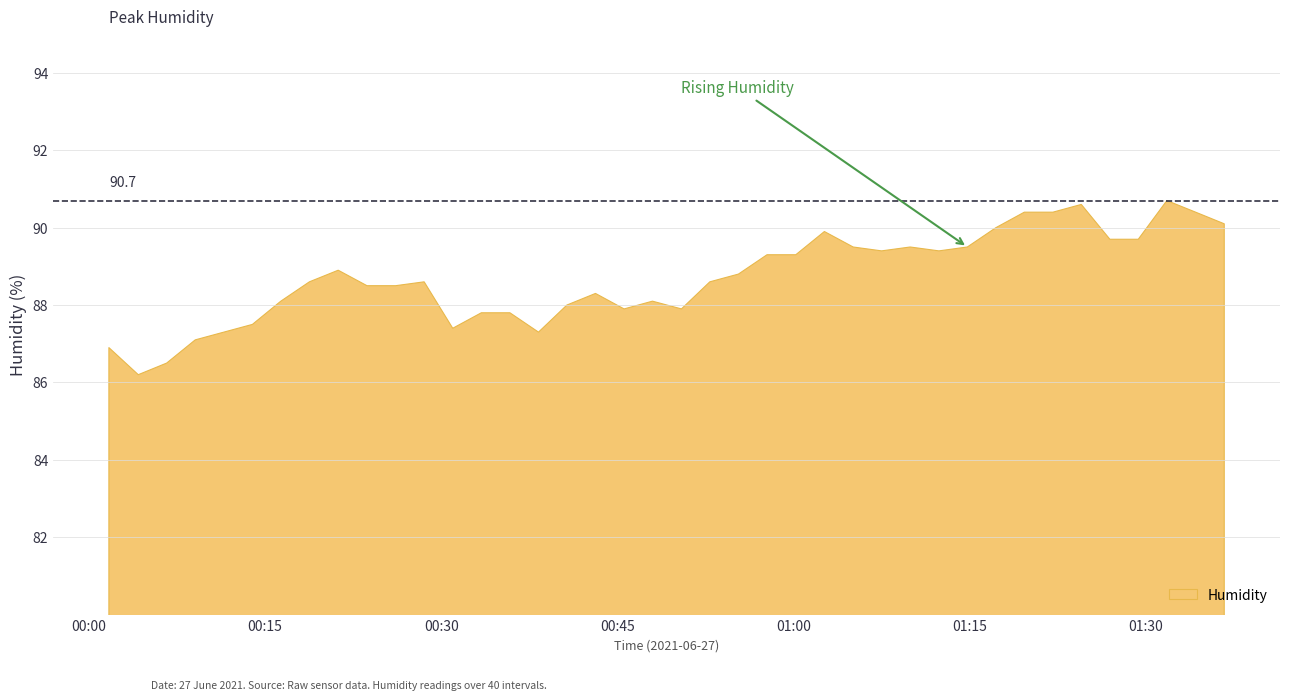

What is the difference between the values at 2021/06/27 01:34:13 and 2021/06/27 01:00:11?

1.1